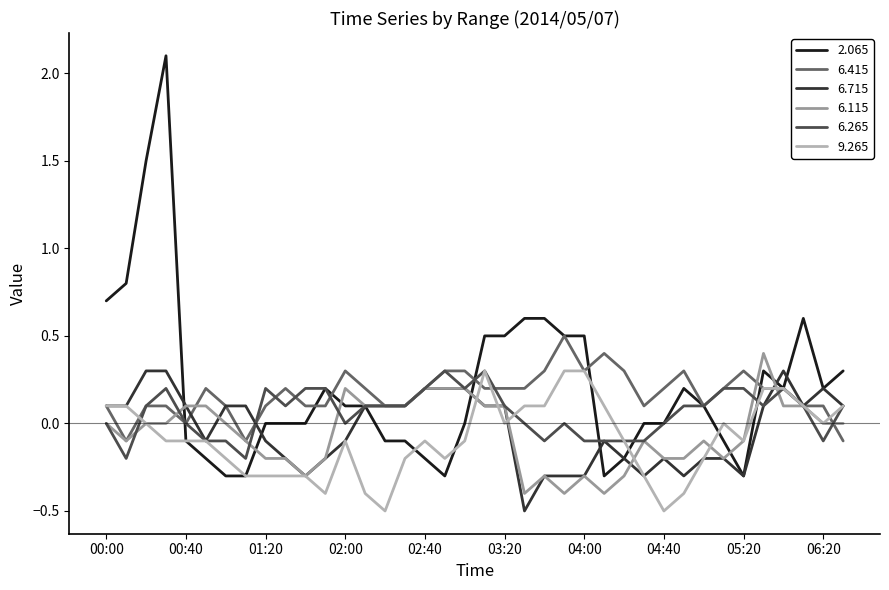

Which series has the widest spread of values?

2.065